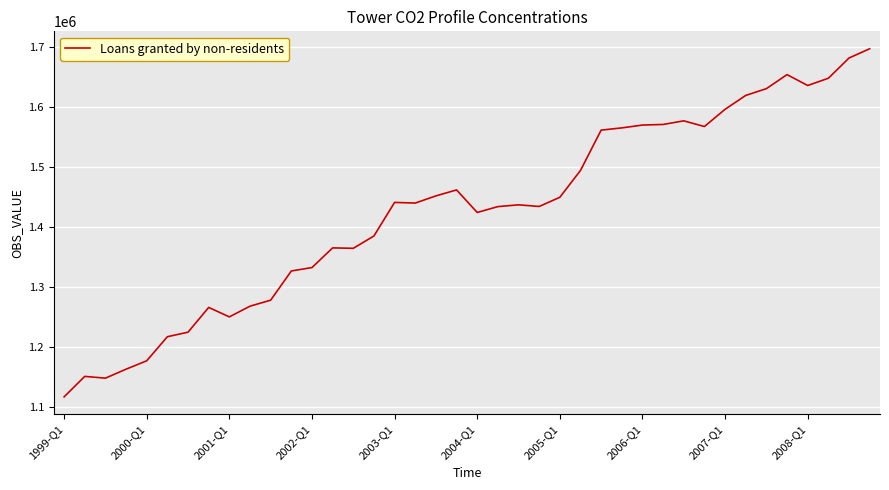

What is the minimum value shown in the chart?

1116357.8